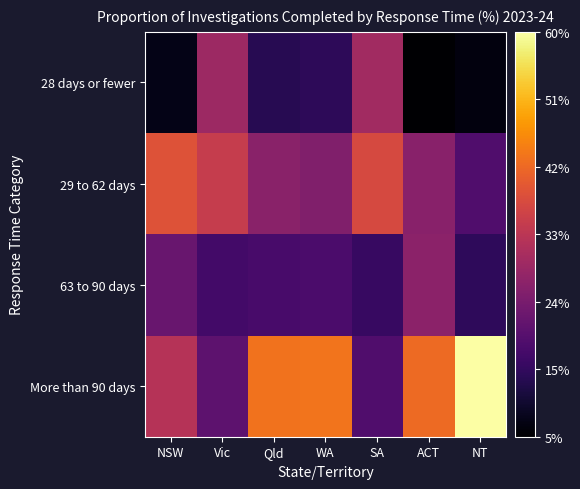

Reading left to right, extract all data points from this chart.

28 days or fewer: NSW=7.6	Vic=28.8	Qld=13.2	WA=13.8	SA=29.3	ACT=5.4	NT=6.9
29 to 62 days: NSW=38.6	Vic=34.5	Qld=26.1	WA=24.8	SA=37.1	ACT=26.0	NT=18.5
63 to 90 days: NSW=21.7	Vic=16.6	Qld=17.3	WA=17.7	SA=15.1	ACT=26.4	NT=14.1
More than 90 days: NSW=32.1	Vic=20.1	Qld=43.4	WA=43.7	SA=18.5	ACT=42.3	NT=60.5